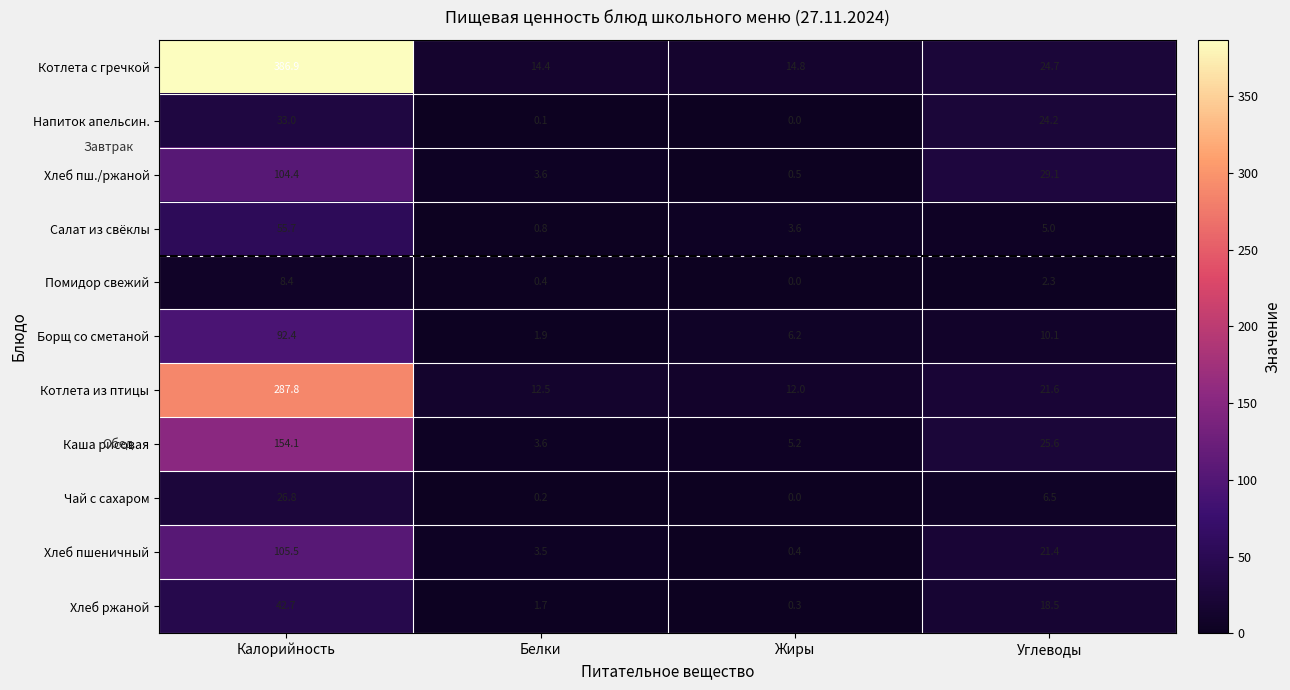

What is the spread (max minus min) of values at Калорийность?

378.5